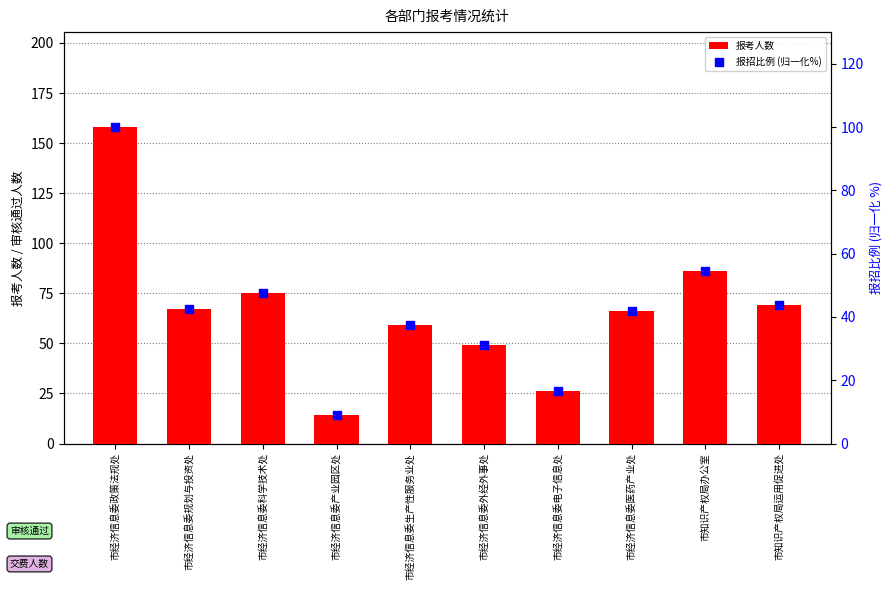

Which series contains the highest Y value?

报考人数